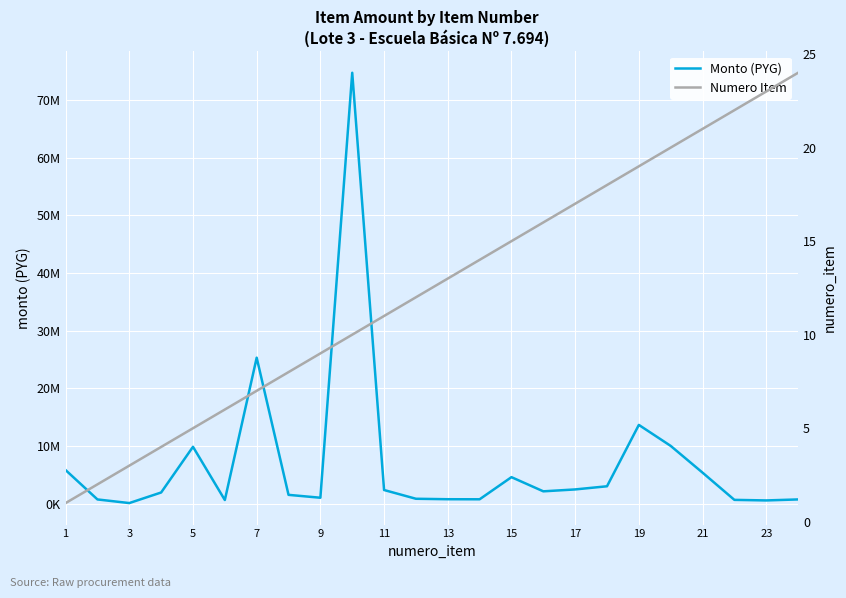

What are all the series names shown in the legend?

Monto (PYG), Numero Item